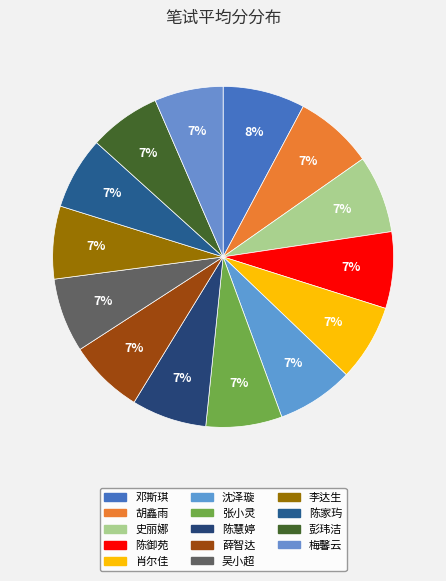

What percentage is the 肖尔佳 slice, to the nearest percent?

7%